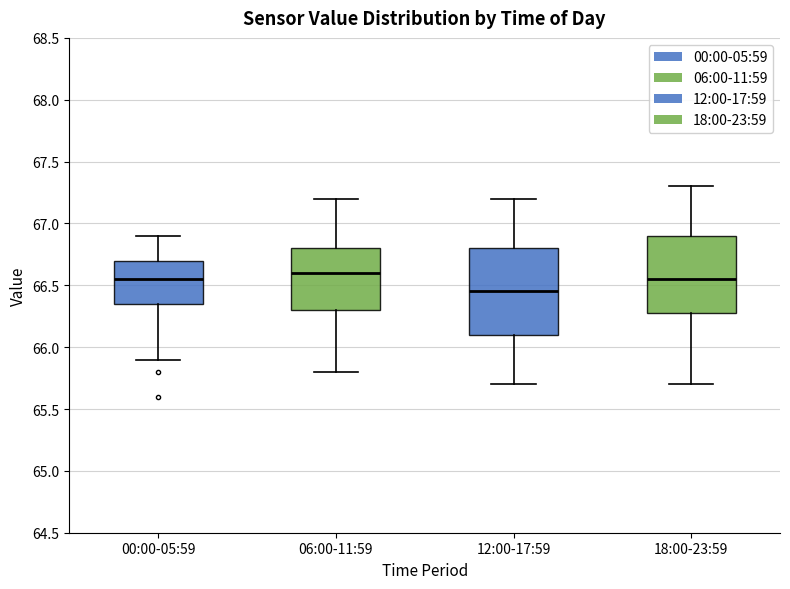

Reading left to right, transcribe this box plot: for each box, give where its median line is, the range the box spans, and where its two whiskers end, as read against the y-axis. The values are not printed on the chart, so give them approximately, as read against the axis.

00:00-05:59: median 66.55, box 66.35 to 66.70, whiskers 65.90 to 66.90
06:00-11:59: median 66.60, box 66.30 to 66.80, whiskers 65.80 to 67.20
12:00-17:59: median 66.45, box 66.10 to 66.80, whiskers 65.70 to 67.20
18:00-23:59: median 66.55, box 66.30 to 66.90, whiskers 65.70 to 67.30